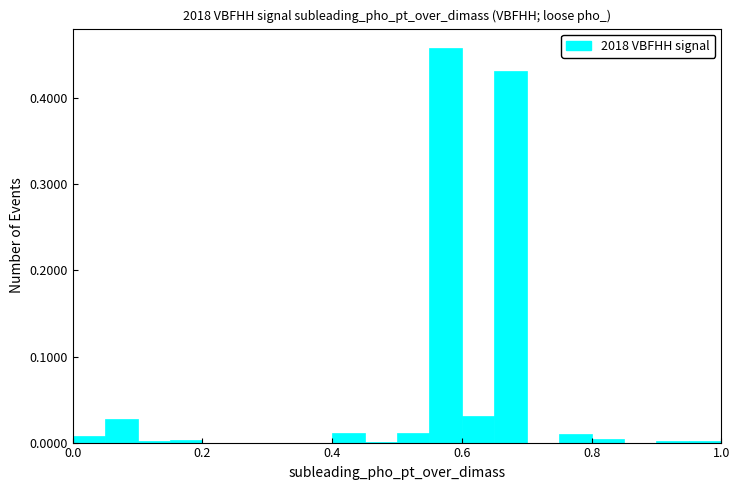

Read against the x-axis, roughly where is the centre of the tallest bar?

0.58